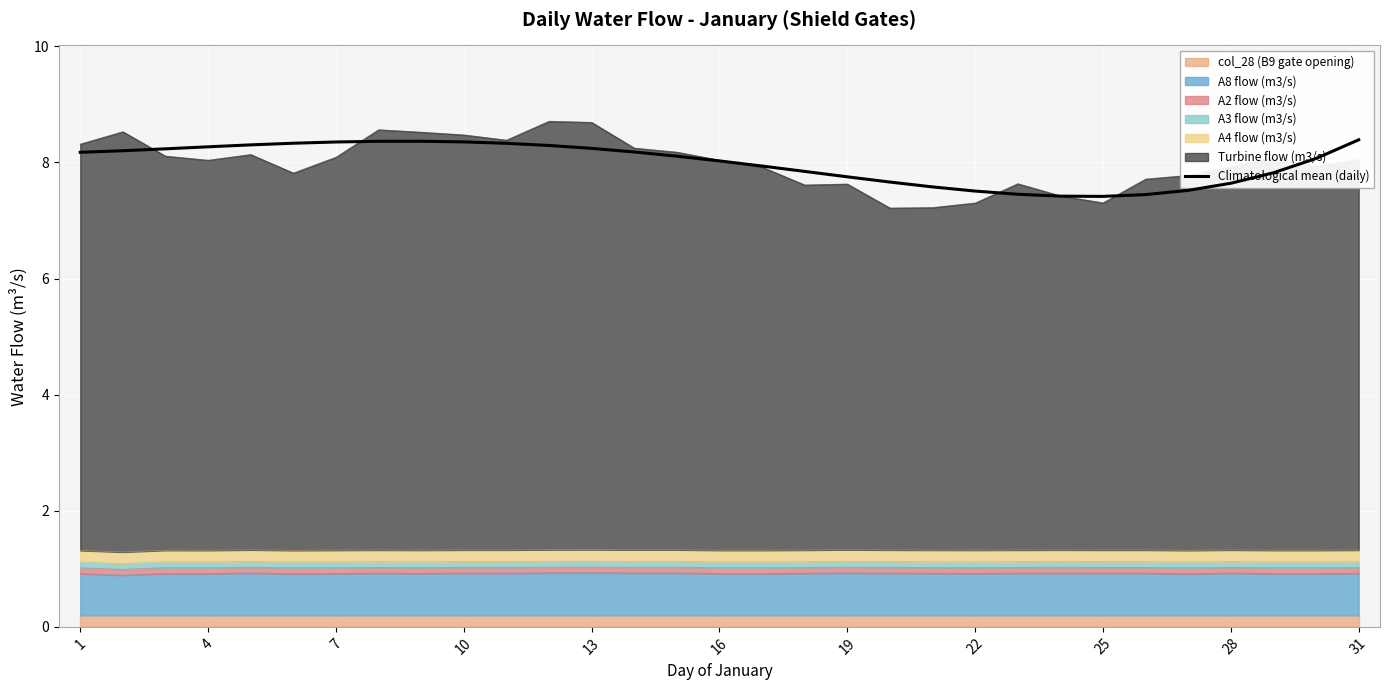

What is the average value?

8.0